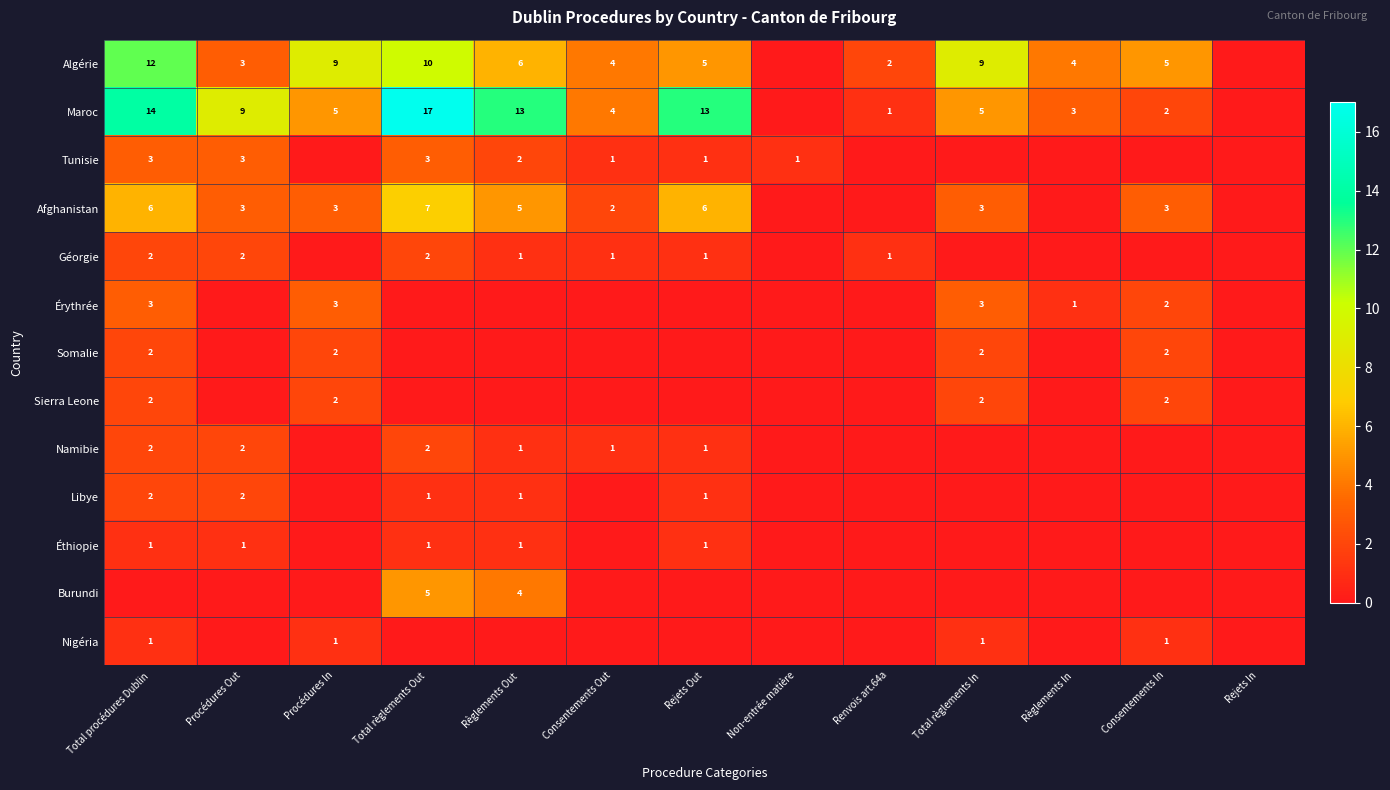

The value of Géorgie at Total procédures Dublin is 2. True or false?

True